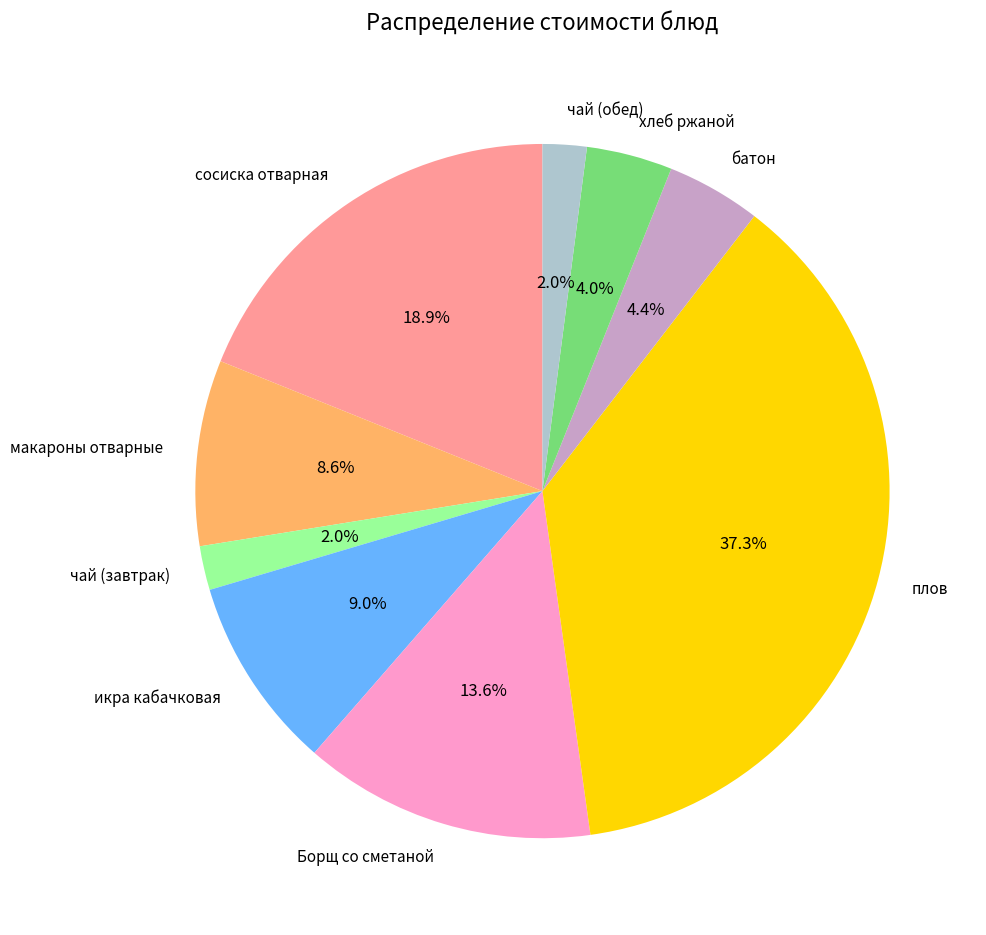

To the nearest percent, what is the difference between the сосиска отварная and плов slice percentages?

18%